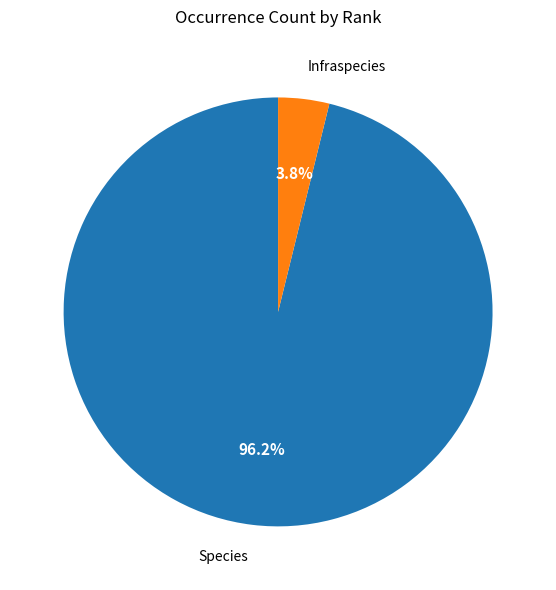

To the nearest percent, what is the average slice percentage?

50%